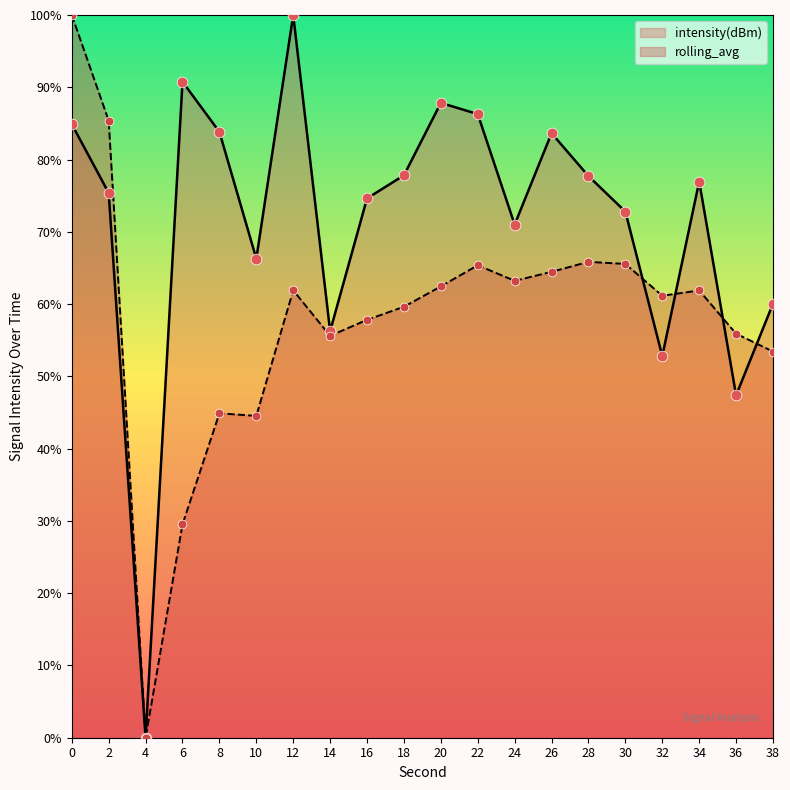

What is the total value across all series at 16?

132.4